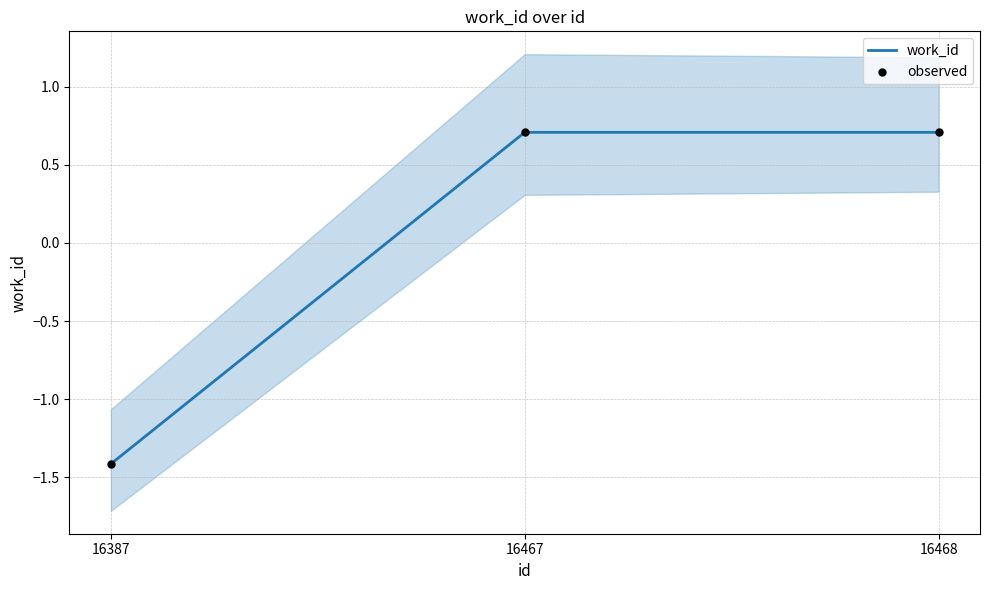

What is the total value across all series at 16387?

-2.8